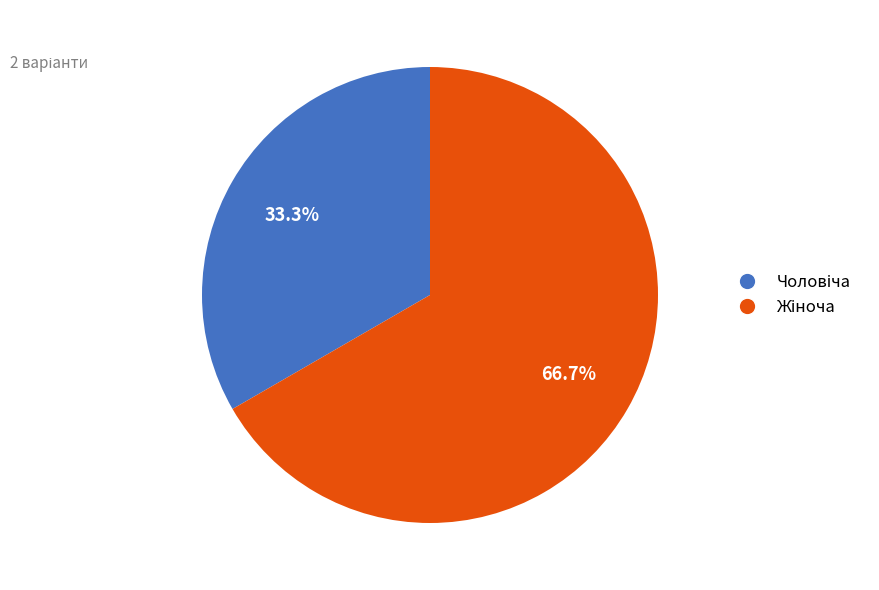

Is there any slice that represents more than half of the pie?

Yes